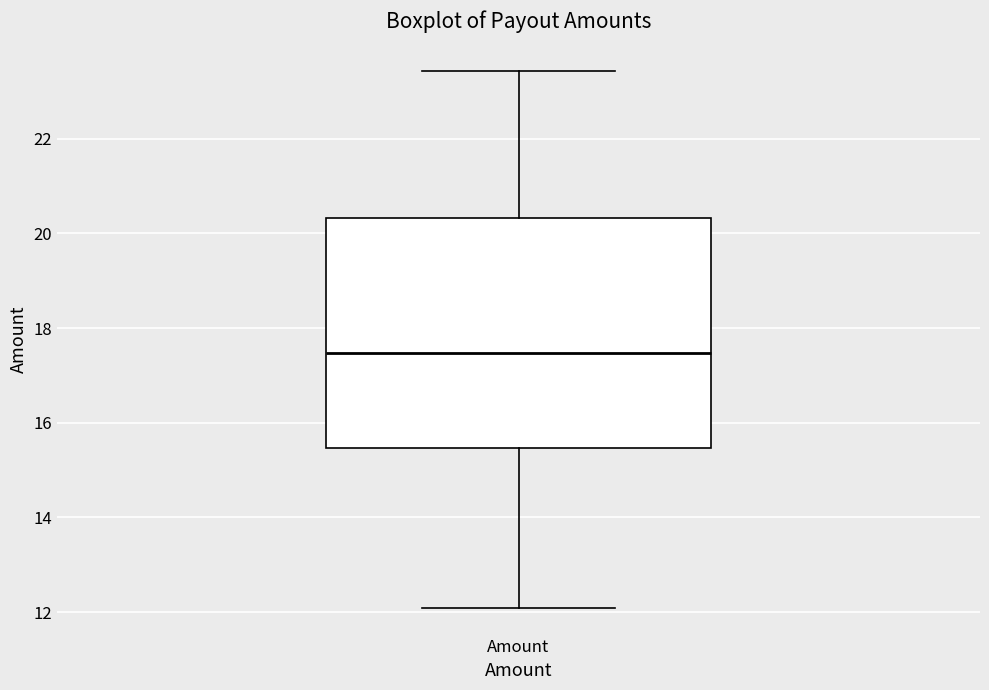

Where does the median line of the box for Amount sit on the y-axis? The values are not printed on the chart, so give them approximately, as read against the axis.

17.4